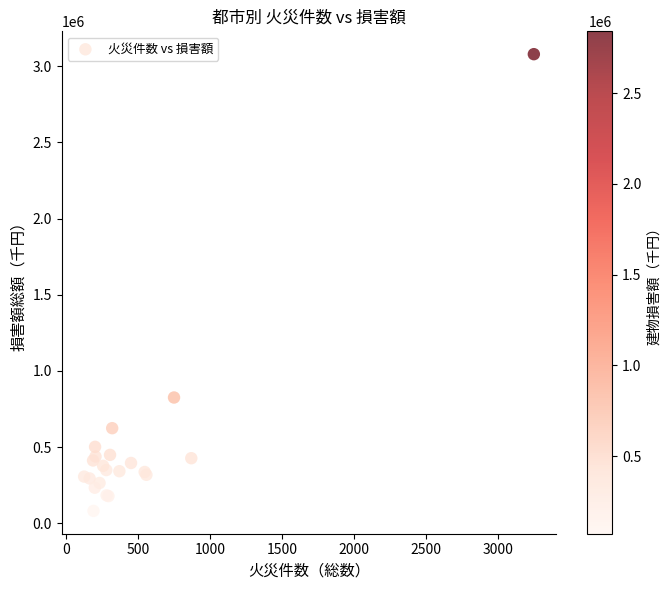

What Y value in the scatter plot is closest to 1579929?

825381